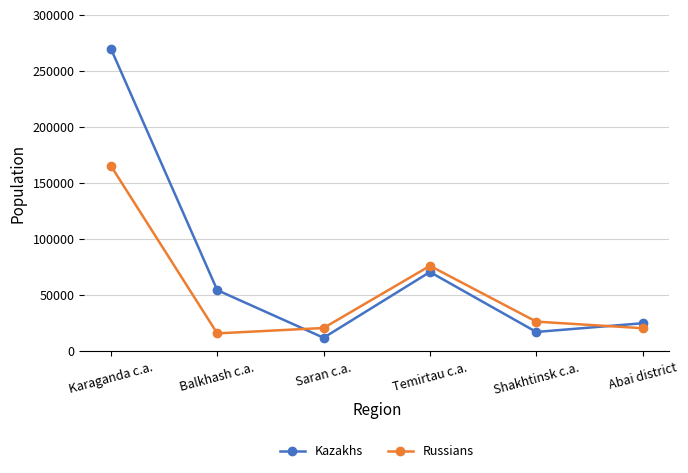

Rank the series by their average value, from lowest to highest.

Russians, Kazakhs